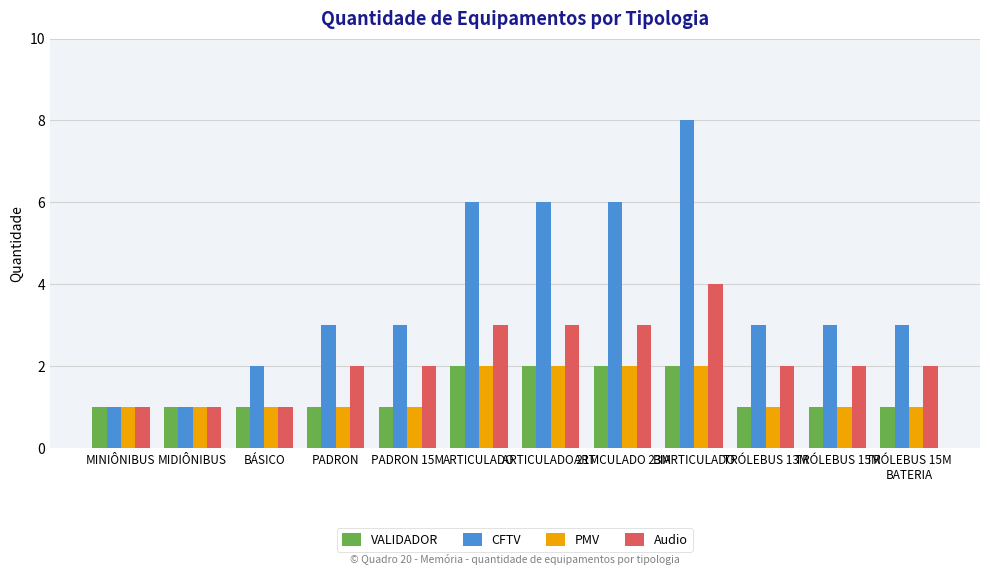

The CFTV series shows 3 at TRÓLEBUS 15M
BATERIA. True or false?

True